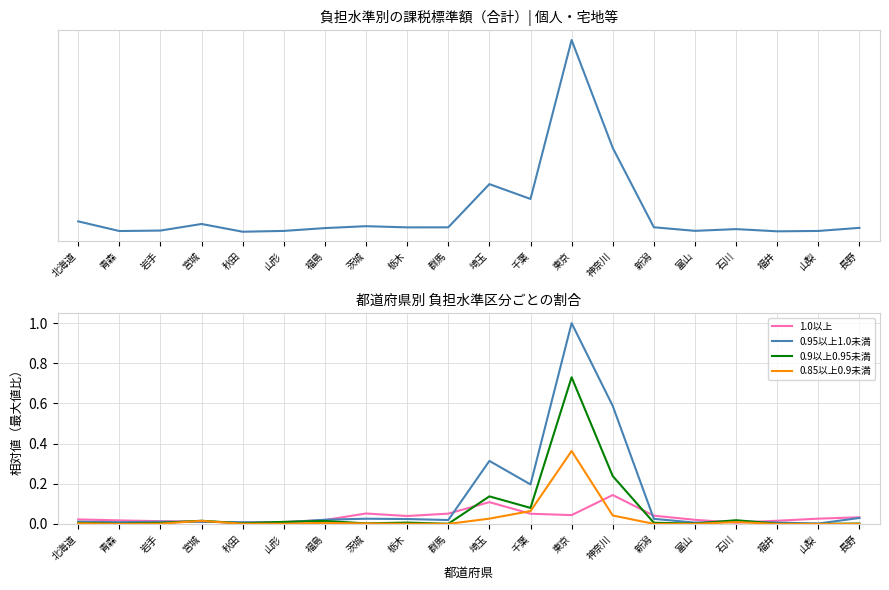

What are all the series names shown in the legend?

合計, 1.0以上, 0.95以上1.0未満, 0.9以上0.95未満, 0.85以上0.9未満